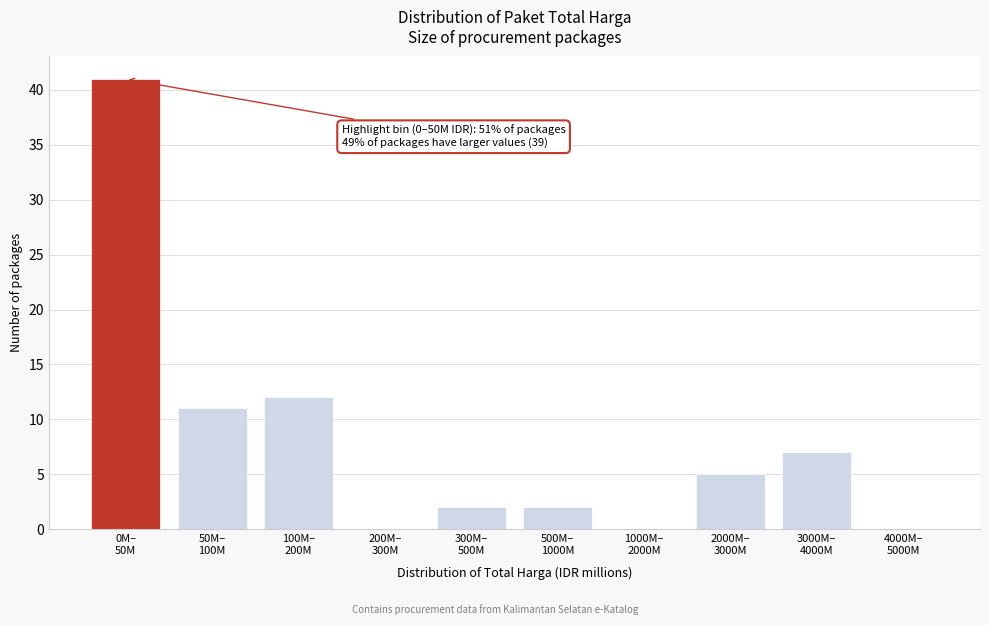

What is the sum of all values?

80